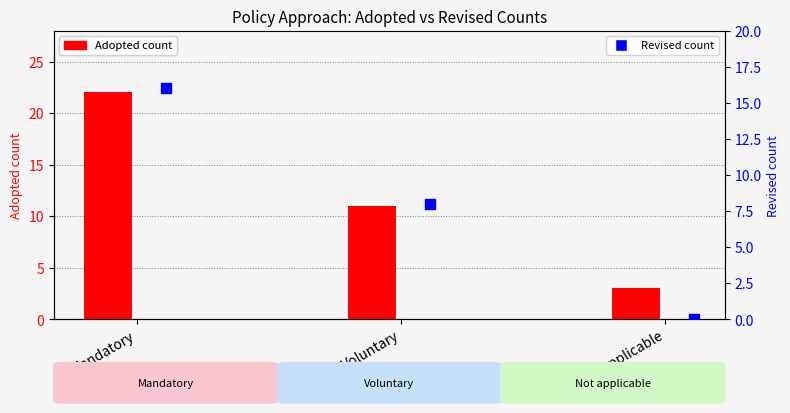

Which series has the largest Y range (max minus min)?

Adopted count